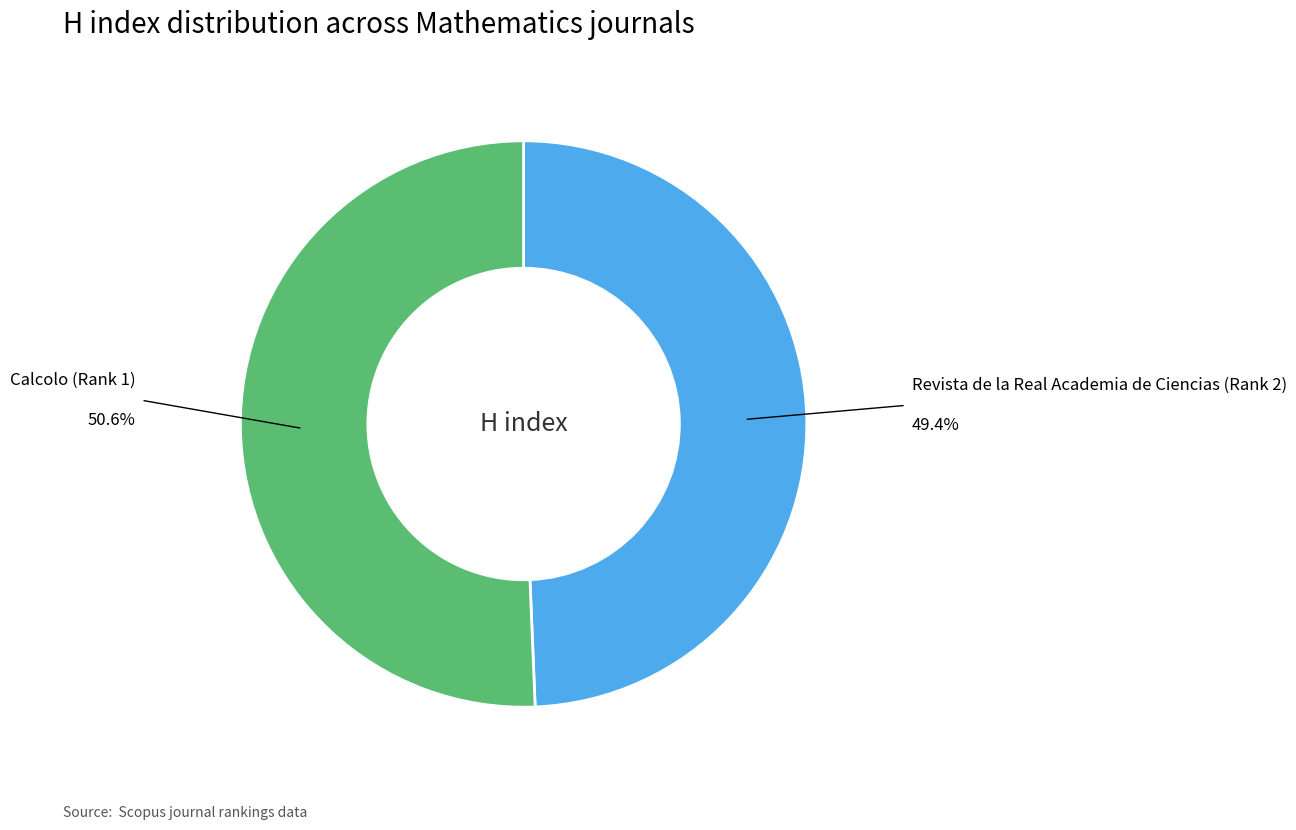

Does any single category account for the majority?

Yes